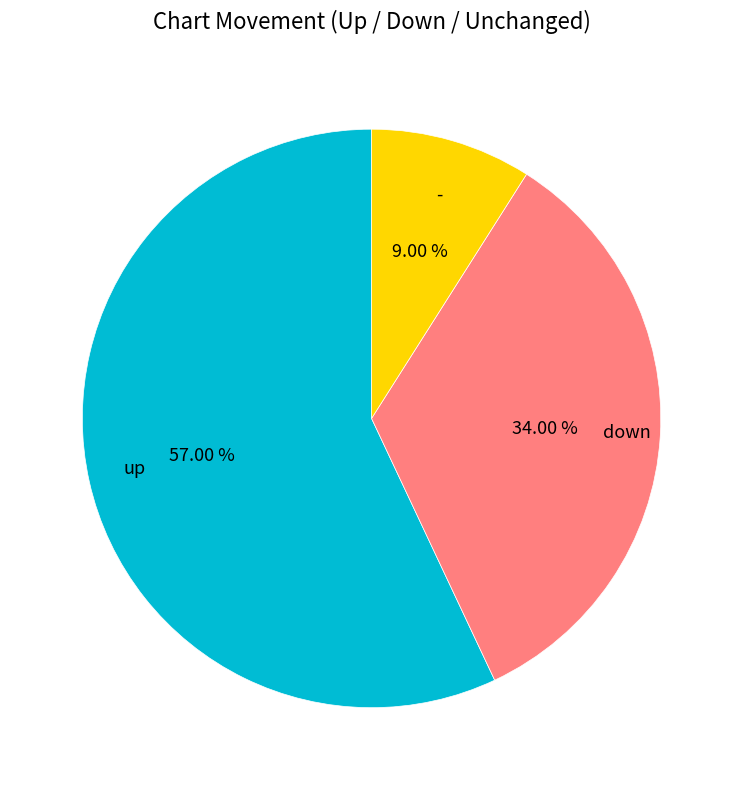

Between up and -, which is larger?

up